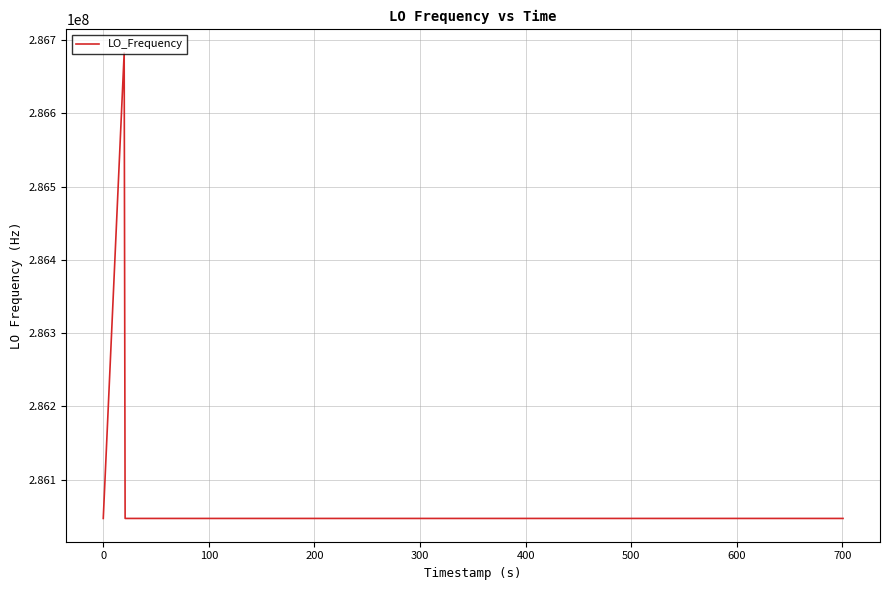

What is the greatest value displayed?

286682706.1